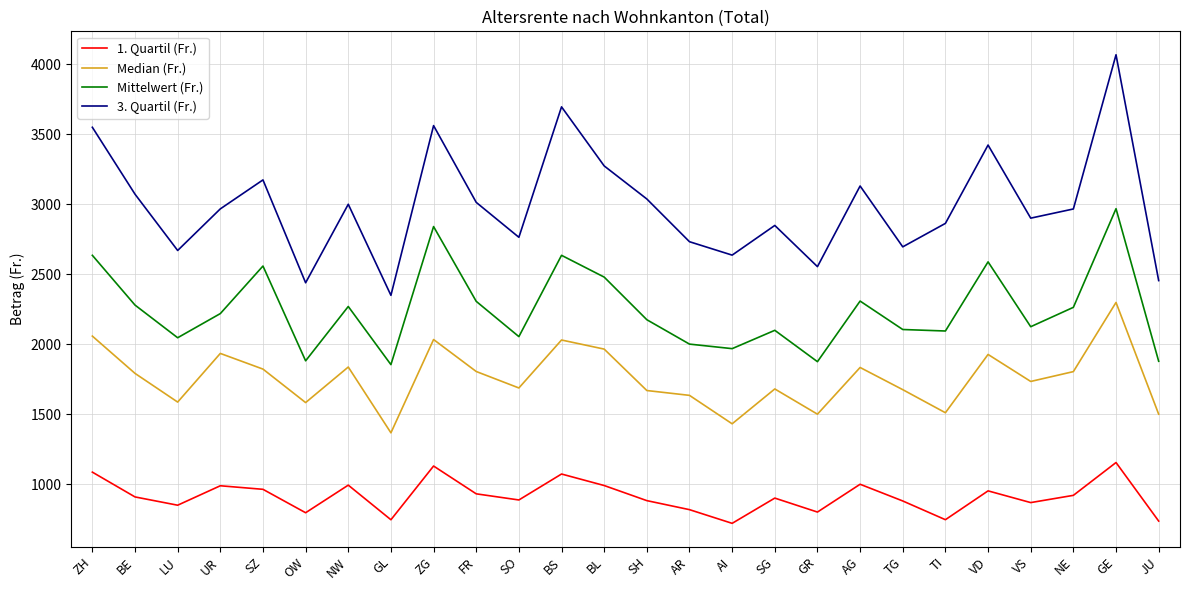

Which category has the highest value in the 3. Quartil (Fr.) series?

GE